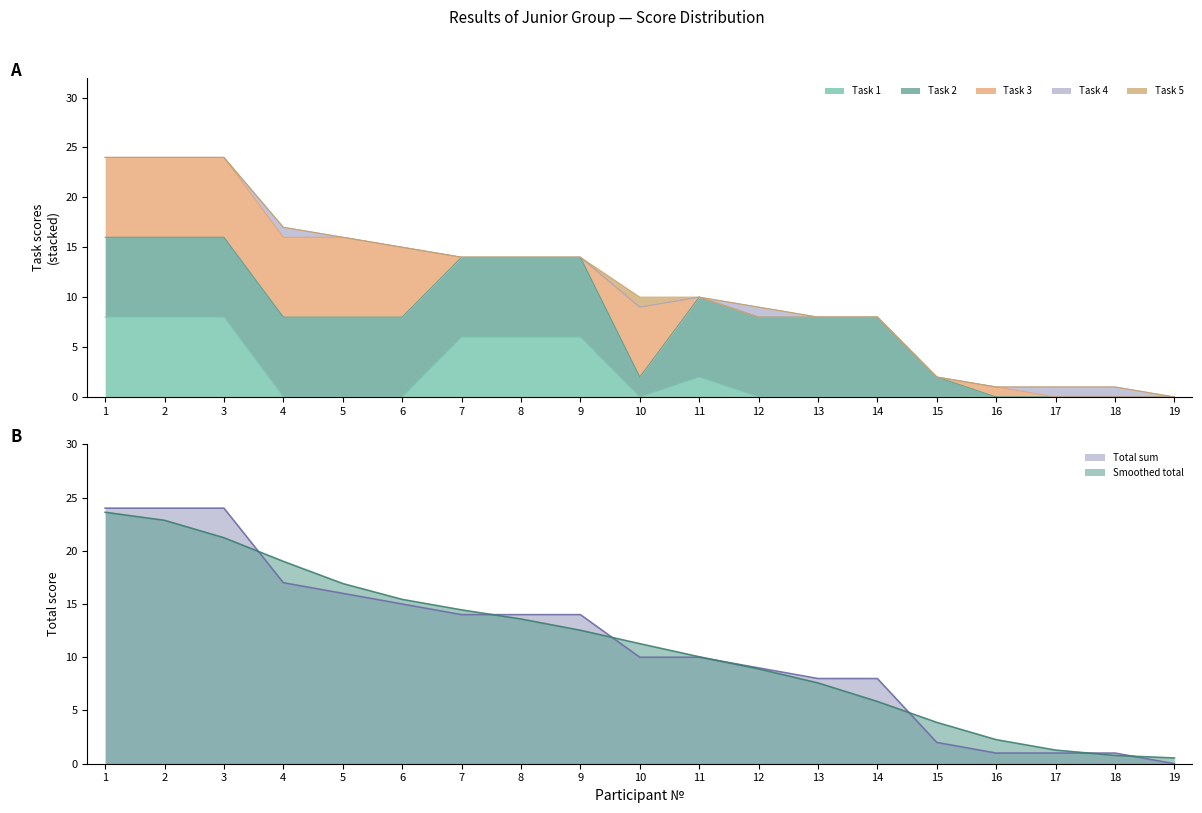

True or false: sum and task1 cross at least once.

False